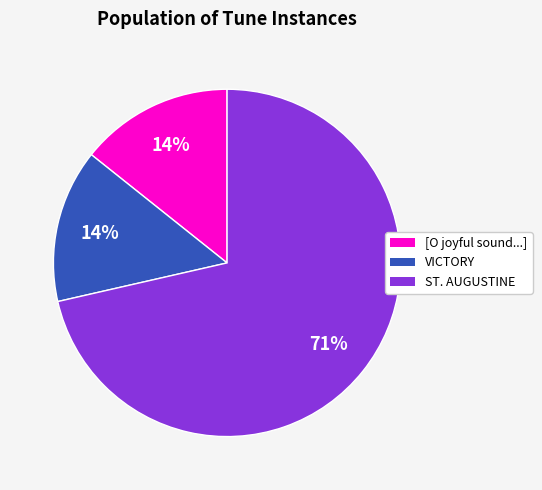

To the nearest percent, what is the average slice percentage?

33%